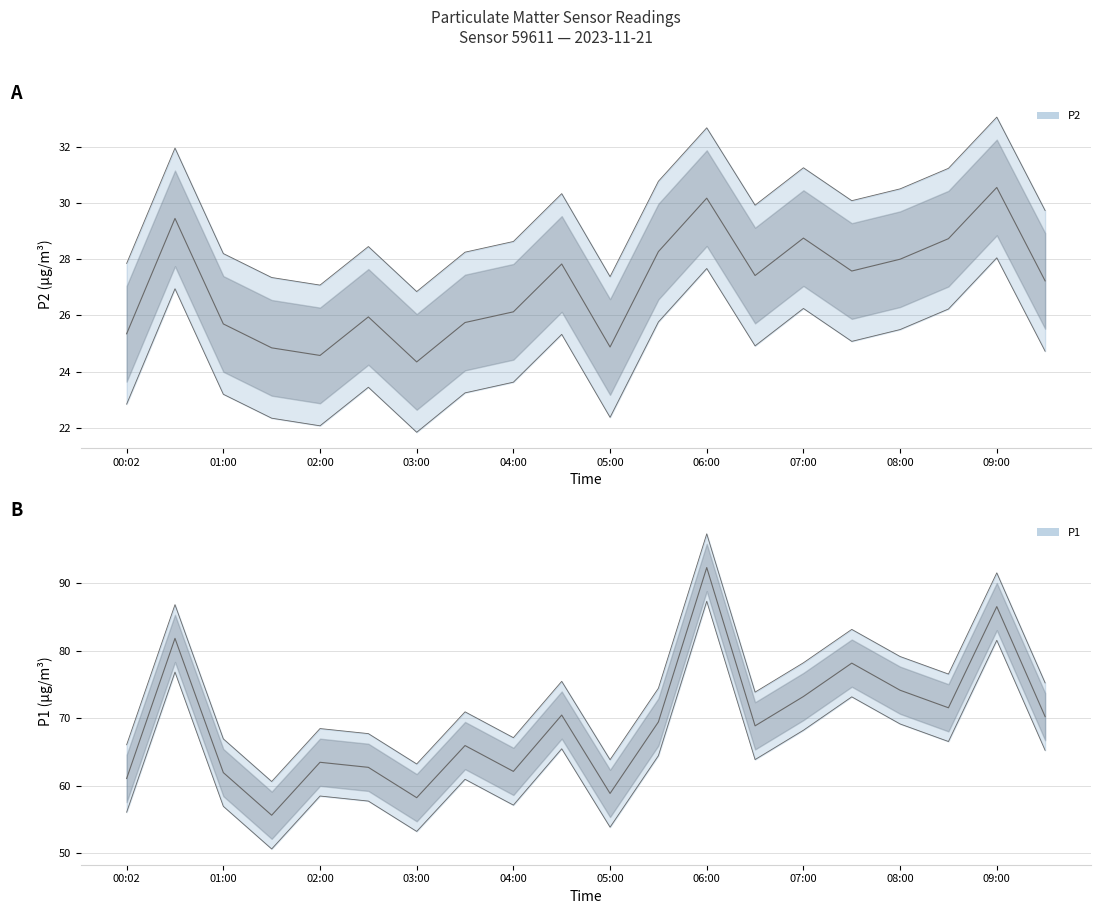

Between 00:02 and 03:00, which series saw the biggest shift?

P1